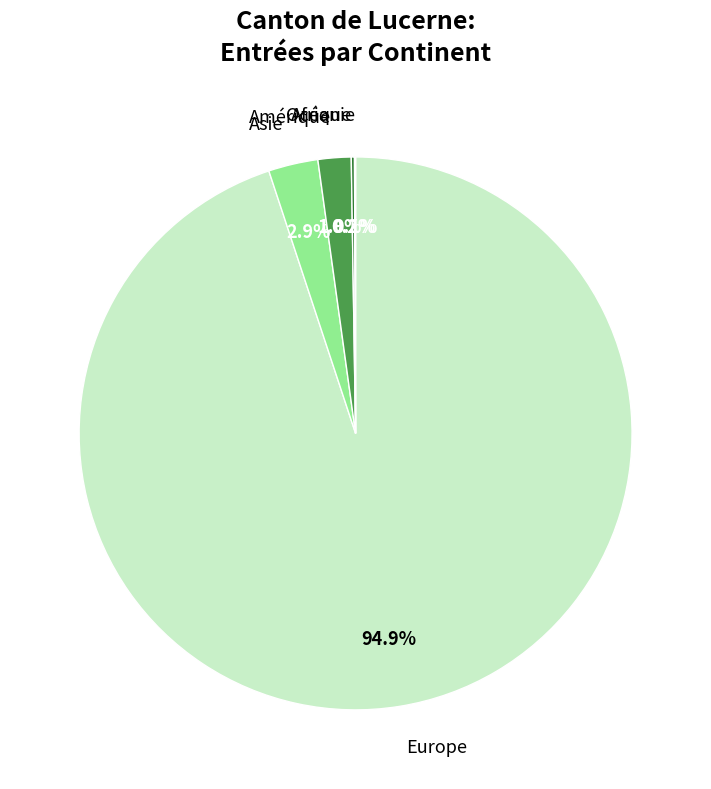

Which slice is the largest?

Europe